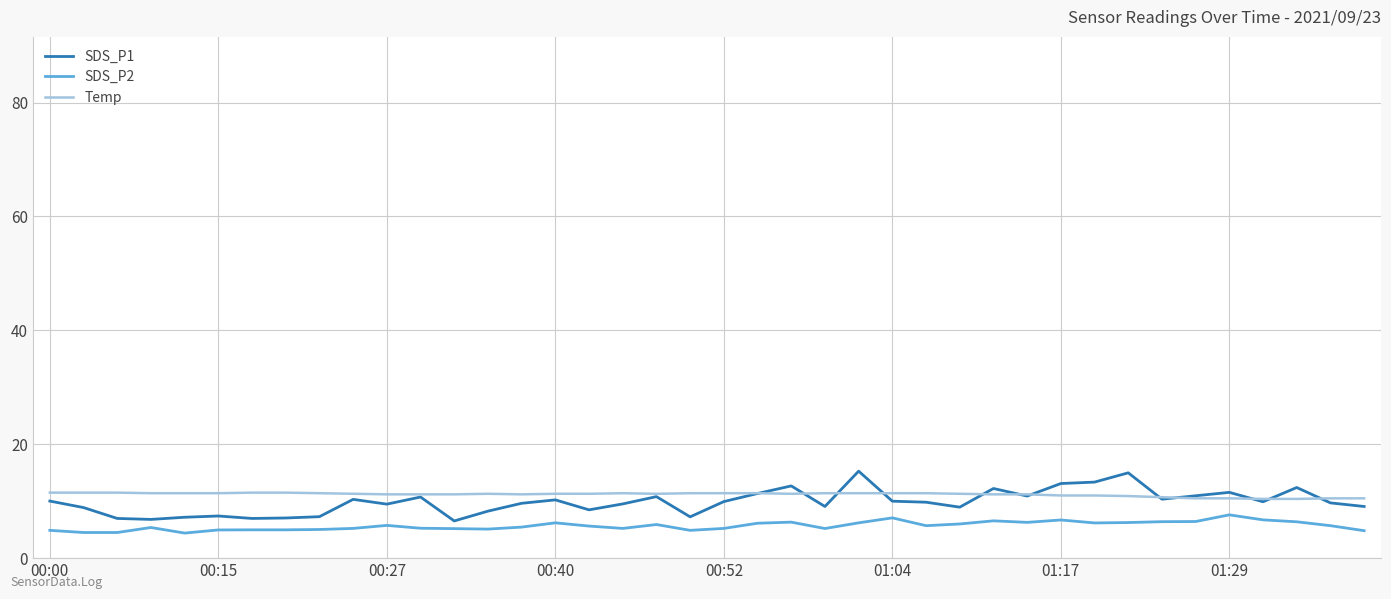

What is the lowest value of the SDS_P2 series?

4.4